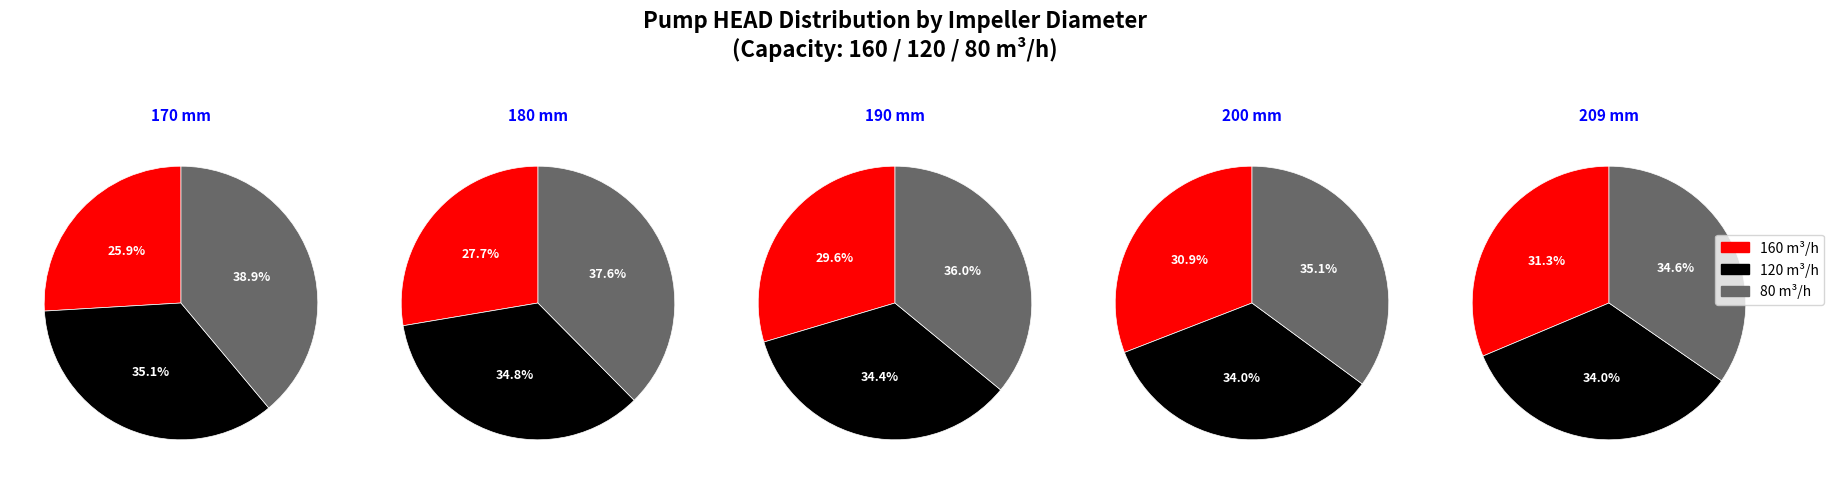

Between 170 mm and 180 mm, which series saw the biggest shift?

HEAD (m) at 160 m3/h